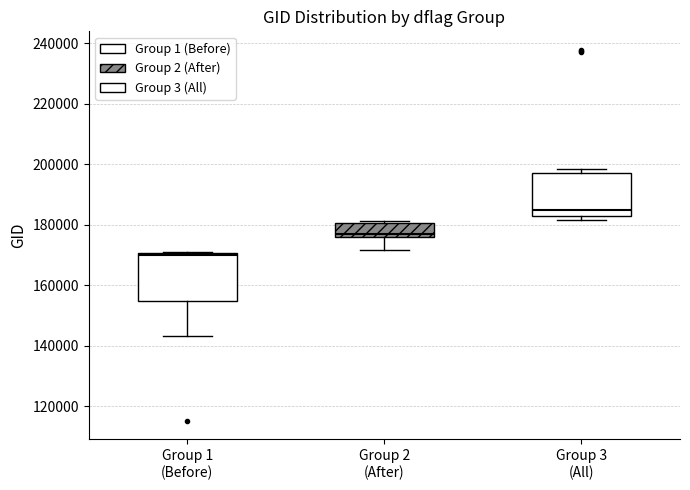

Reading left to right, read every box against the y-axis: the position of its median line, the range the box covers, and the ends of its whiskers. The values are not printed on the chart, so give them approximately, as read against the axis.

Group 1 (Before): median 170000, box 154000 to 170000, whiskers 144000 to 172000
Group 2 (After): median 176000 (just above the box's lower edge), box 176000 to 180000, whiskers 172000 to 182000
Group 3 (All): median 184000, box 182000 to 198000, whiskers 182000 (just below the box's lower edge) to 198000 (just above the box's upper edge)